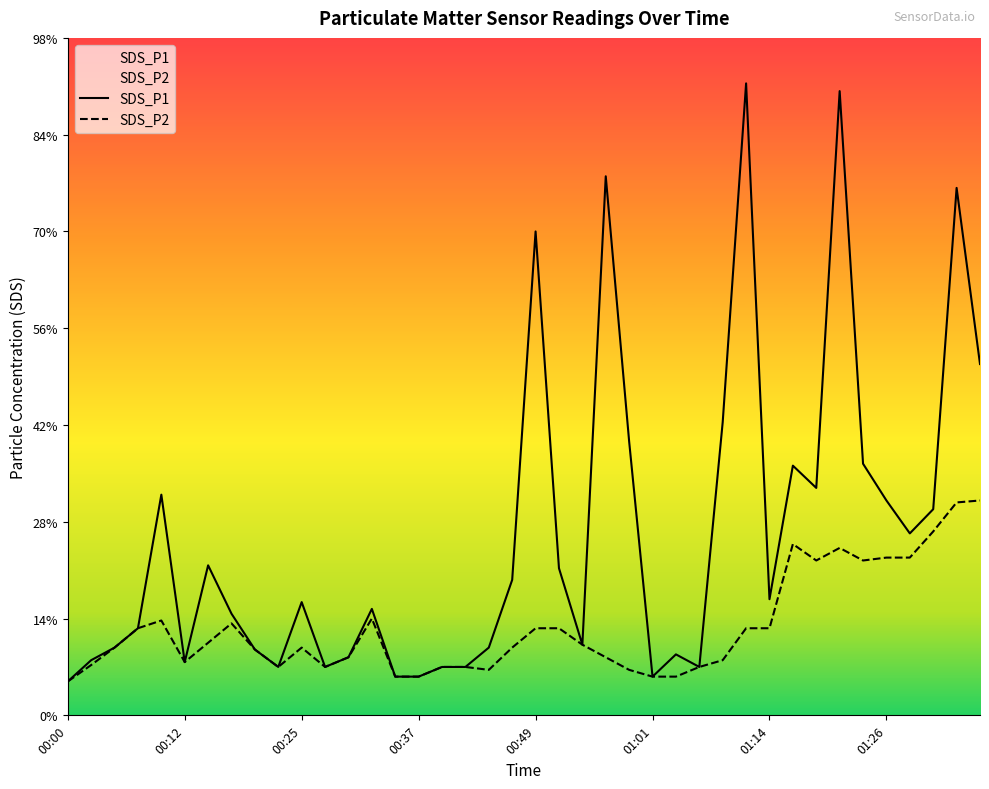

True or false: SDS_P2 and SDS_P1 intersect in this chart.

False